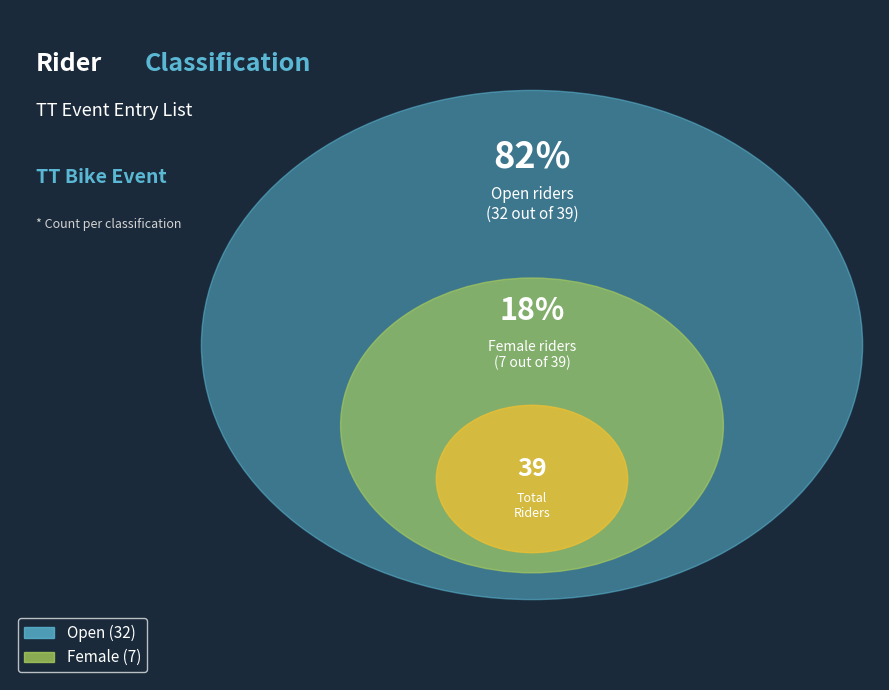

To the nearest percent, what is the combined percentage of Open and Female?

100%